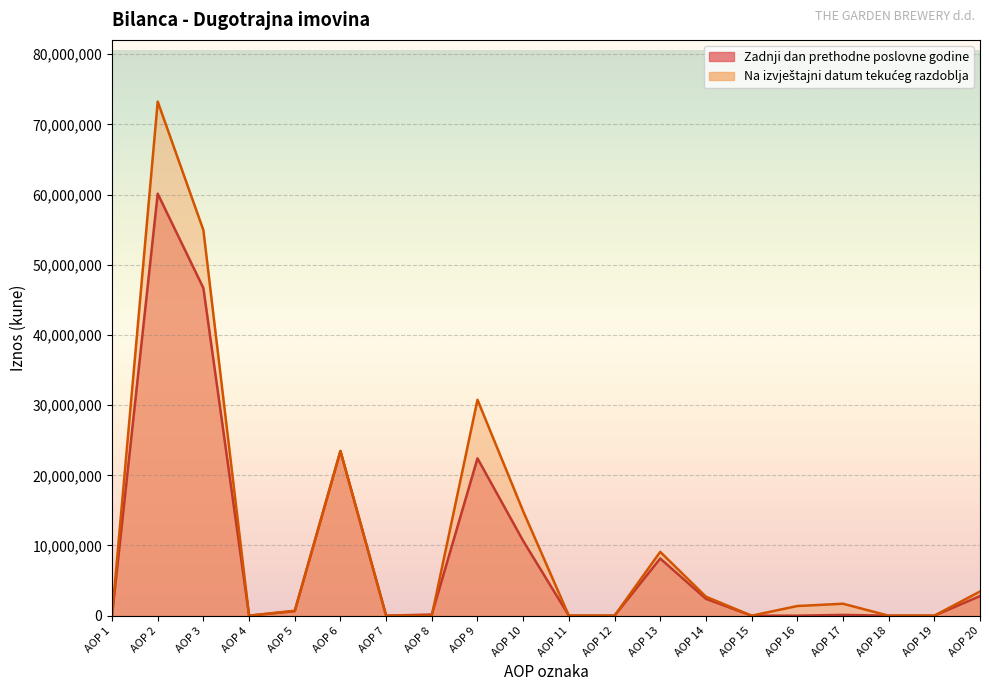

Count the number of categories in the chart.

20